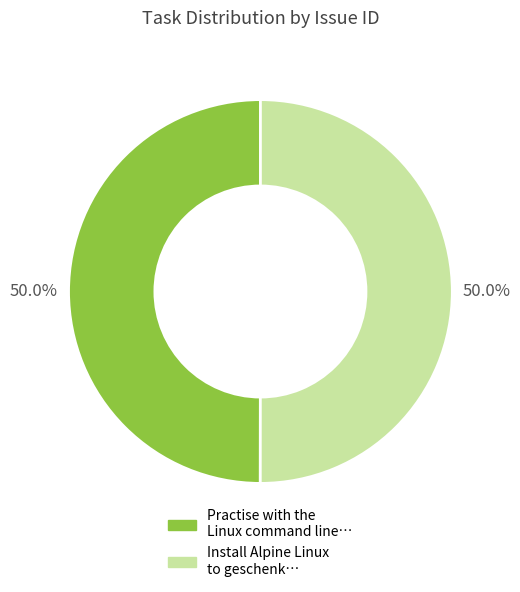

Approximately how many times larger is the value at Install Alpine Linux to geschenk… compared to Practise with the Linux command line…?

1.0